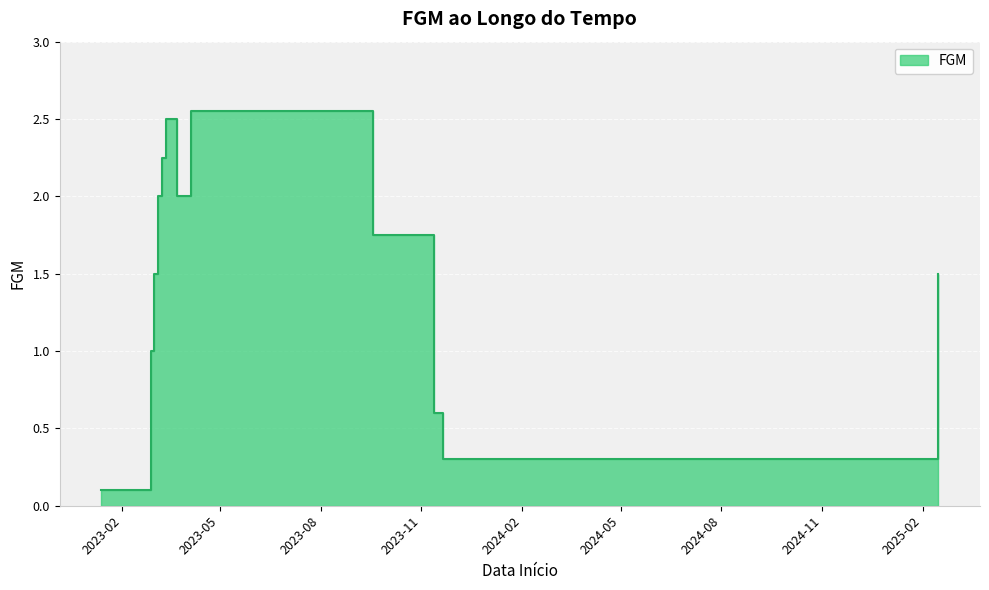

True or false: the data shows 2.5 at 2023-09-18.

False